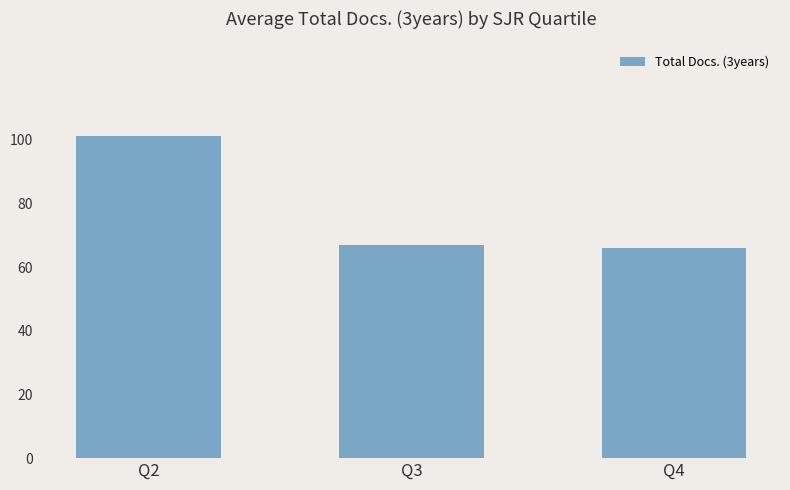

At which category does the chart reach its peak across all series?

Q2